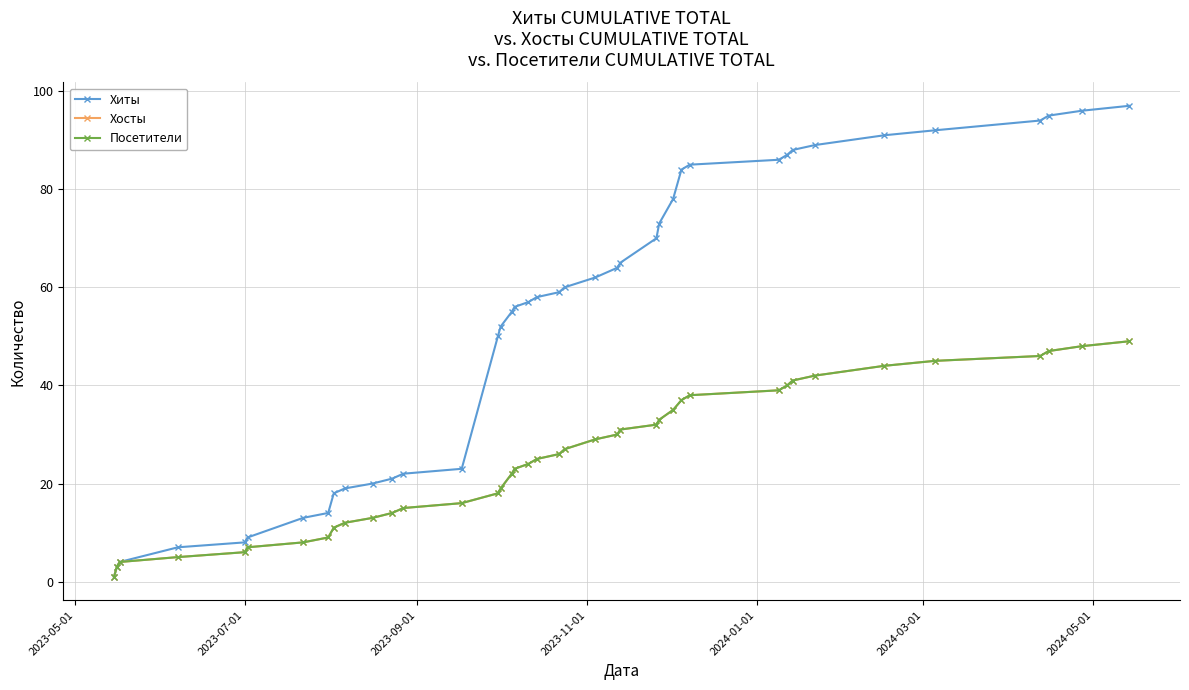

How many values in the Хиты series are below 59?

20